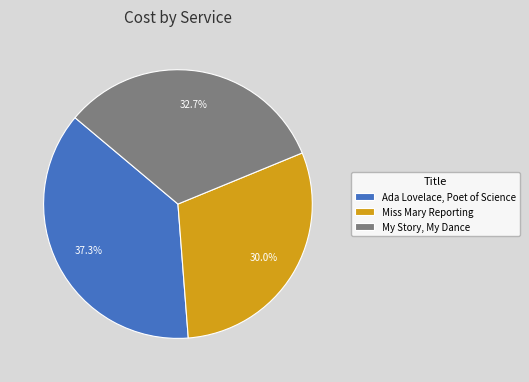

Approximately how many times larger is the value at Ada Lovelace, Poet of Science compared to Miss Mary Reporting?

1.2